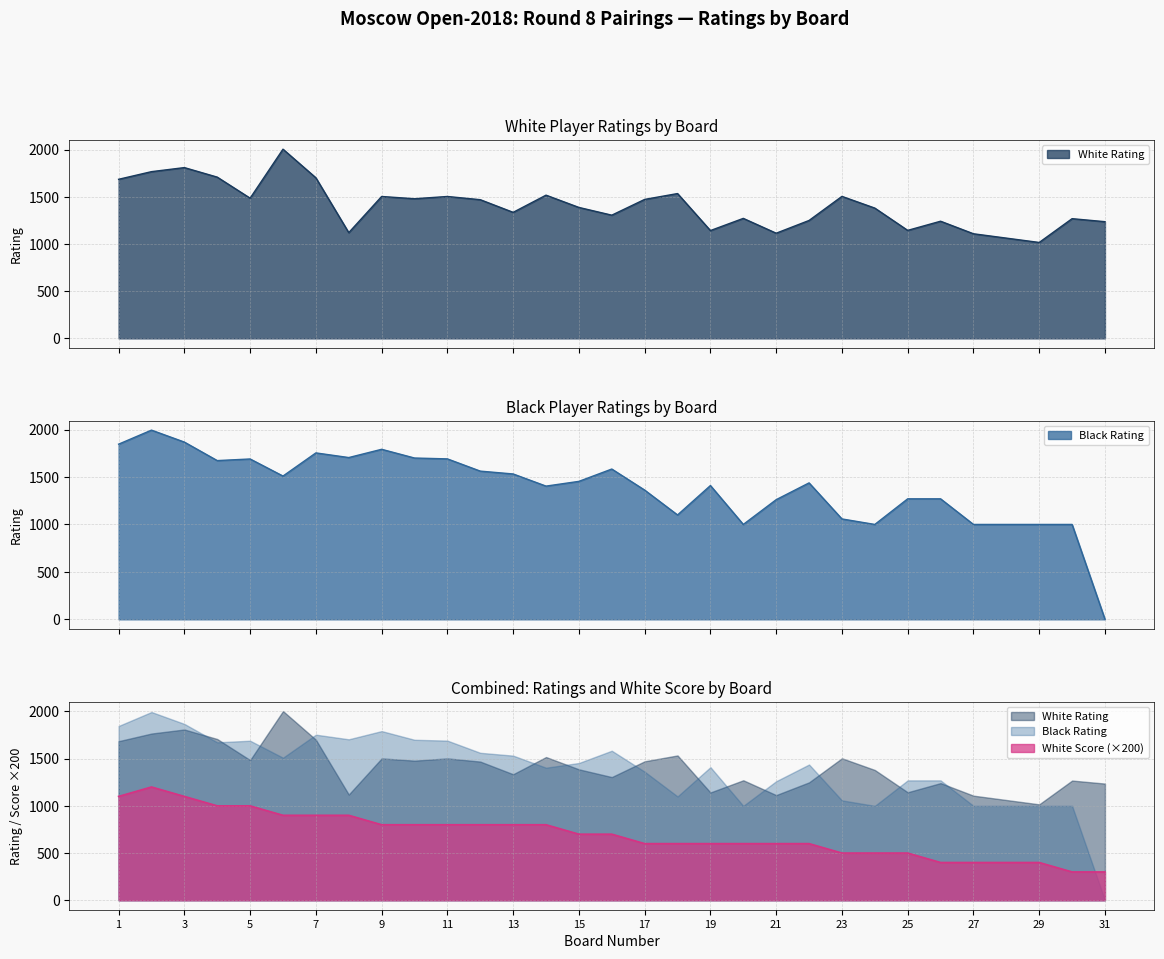

True or false: Black Rating and White Score cross at least once.

True